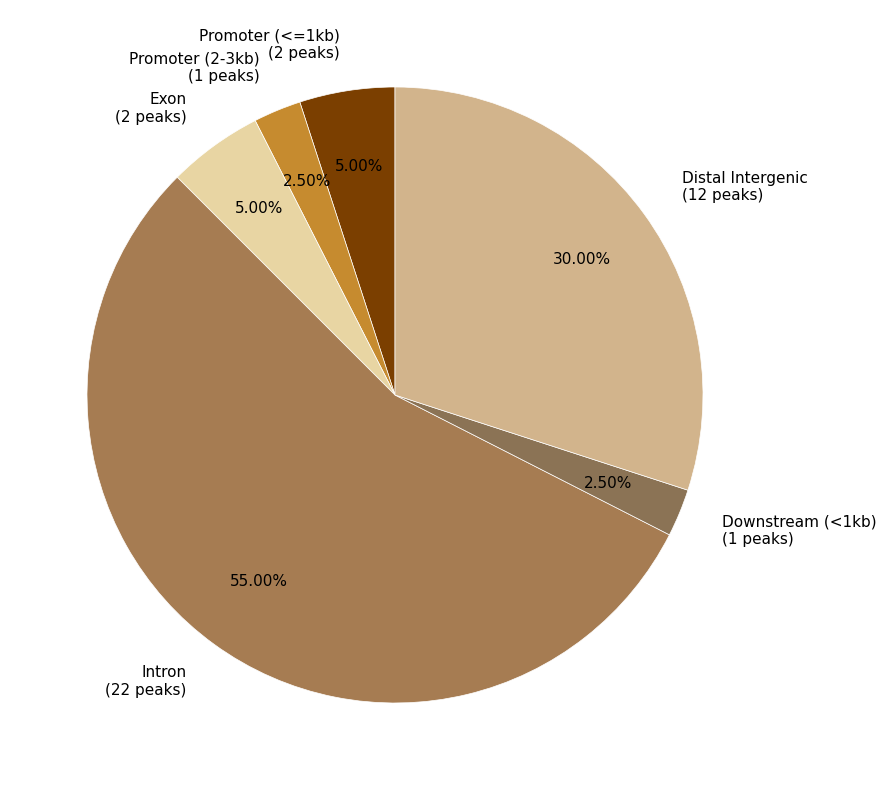

Approximately how many times larger is the value at Intron compared to Distal Intergenic?

1.8